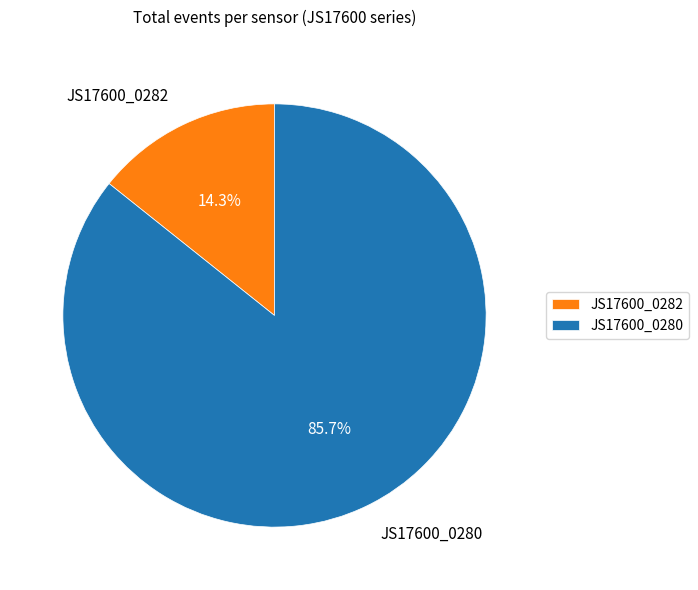

Which has a higher value, JS17600_0280 or JS17600_0282?

JS17600_0280